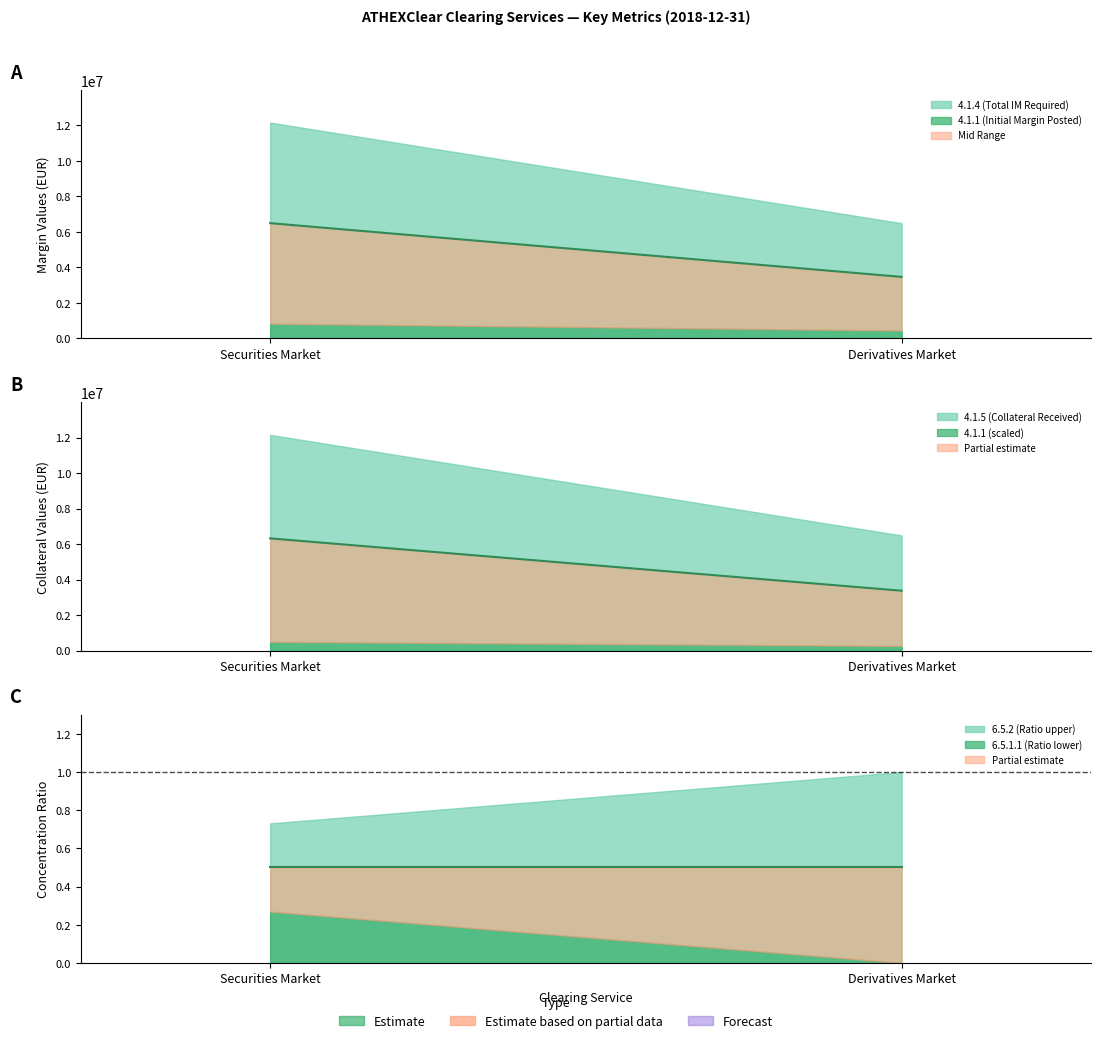

What is the value of the 6.5.2 point at the 1st from the left?

0.7